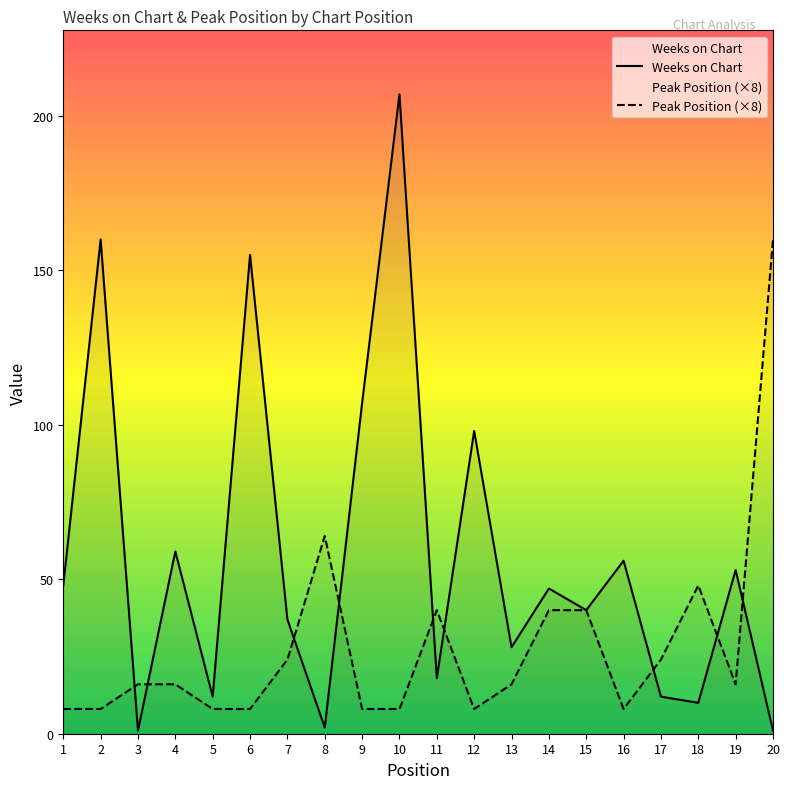

What is the value of the Weeks on Chart point at the 3rd from the left?

1